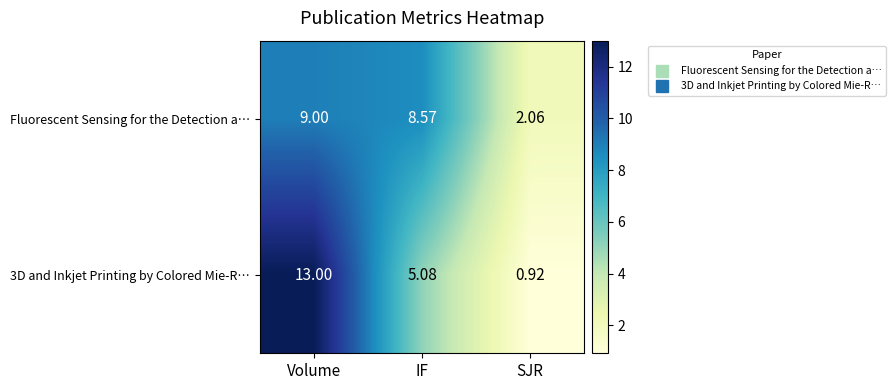

Which series has the largest total across all categories?

Fluorescent Sensing for the Detection a…